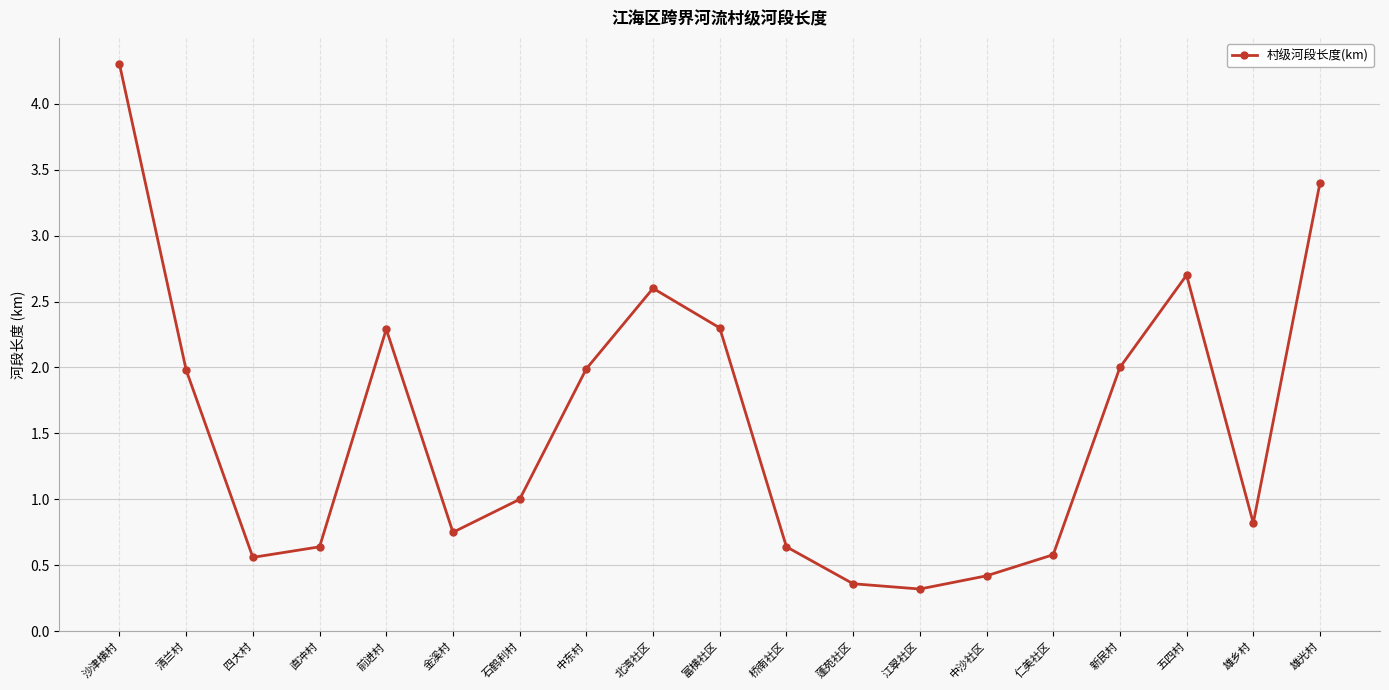

Where is the first local minimum?

四大村